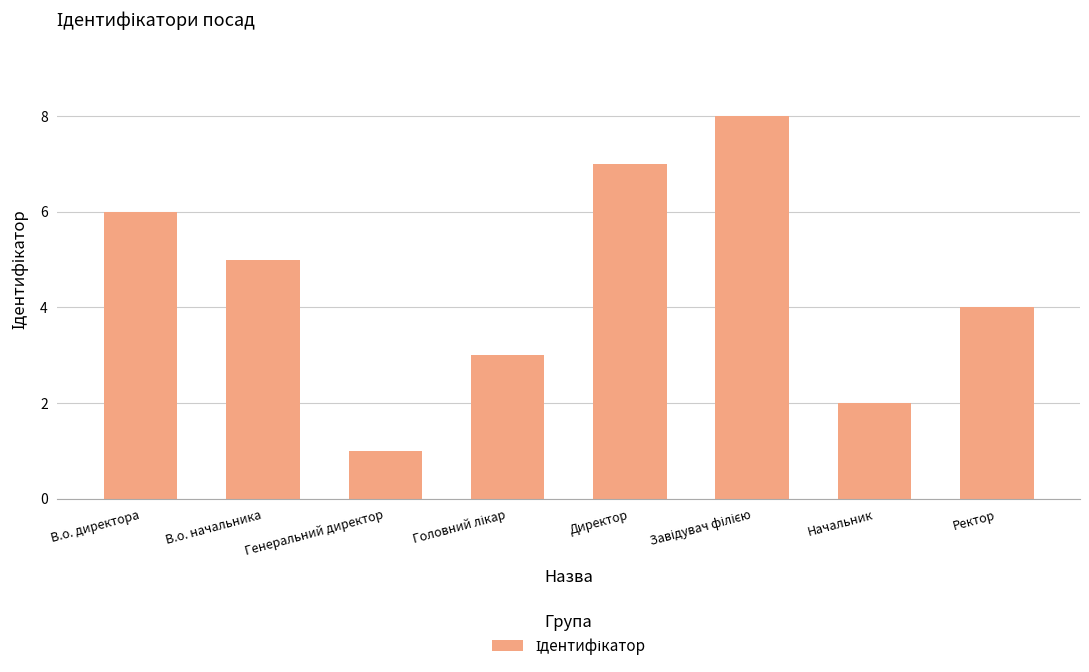

Reading left to right, list all the values displayed in this chart.

6	5	1	3	7	8	2	4